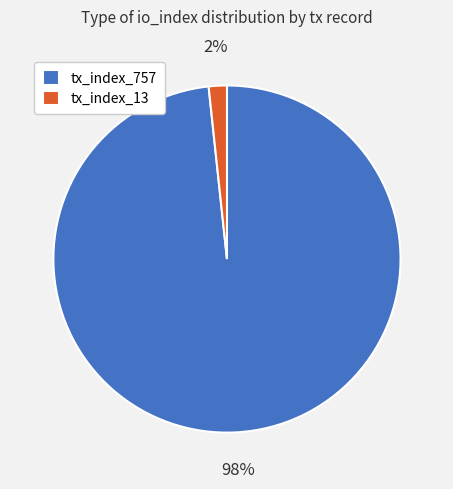

What is the largest slice in the pie chart?

tx_index_757